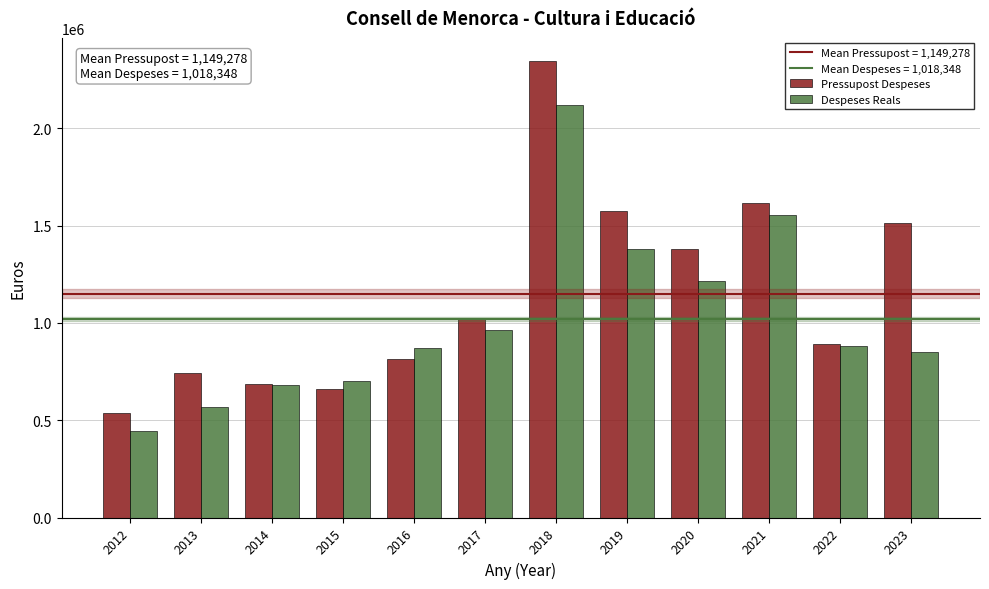

What is the average value of the Despeses Reals series?

1018347.6